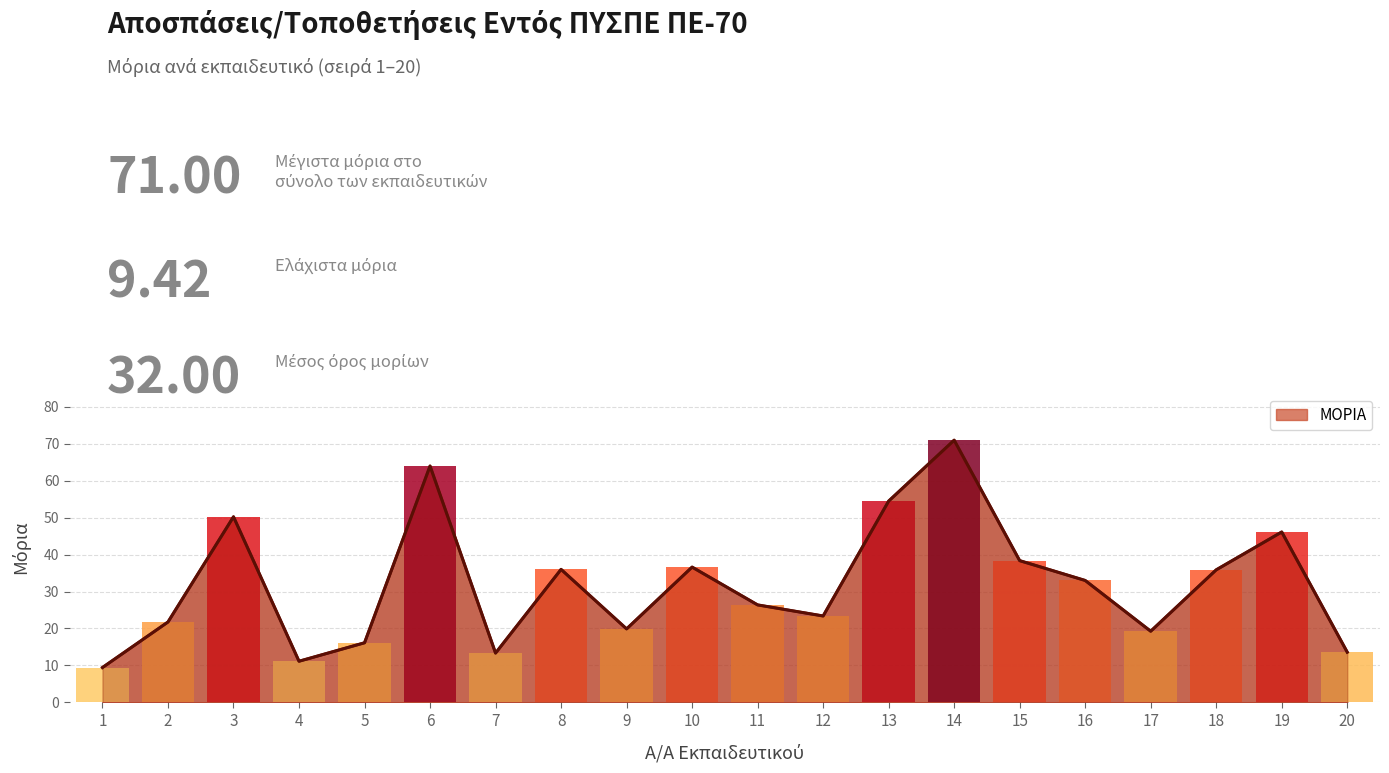

True or false: the data shows 32.8 at 17.

False